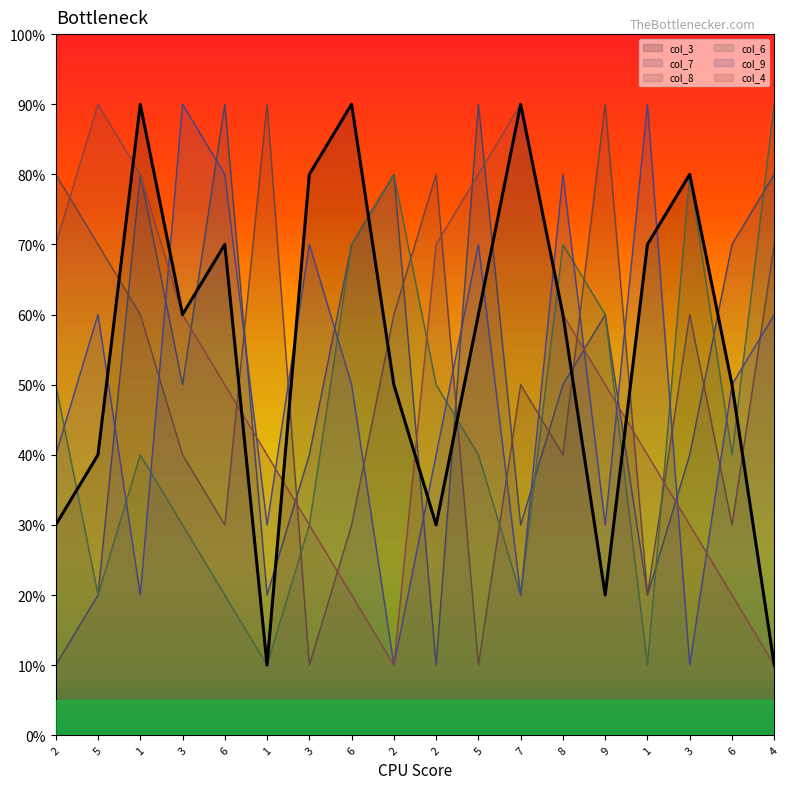

How many times do col_4 and col_6 cross each other?

4